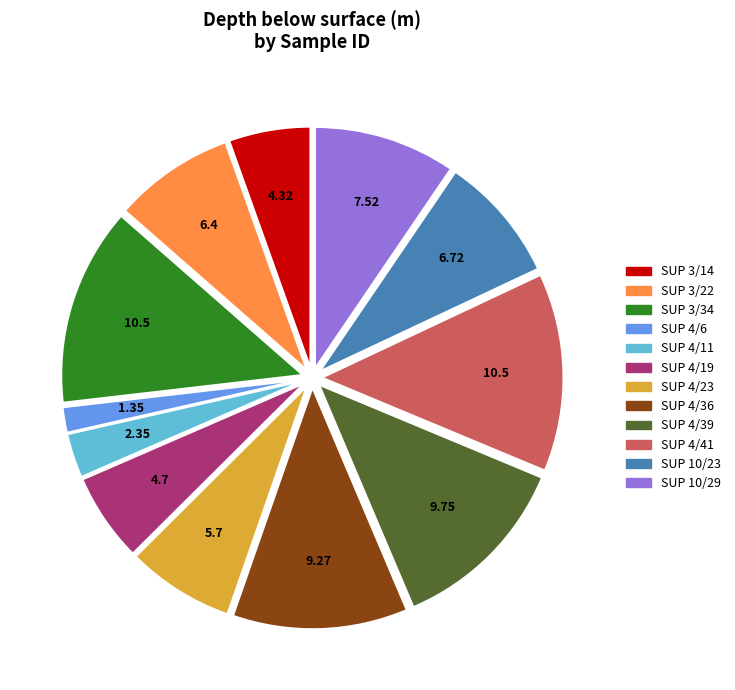

Do SUP 3/14 and SUP 4/19 together represent more than half of the pie?

No